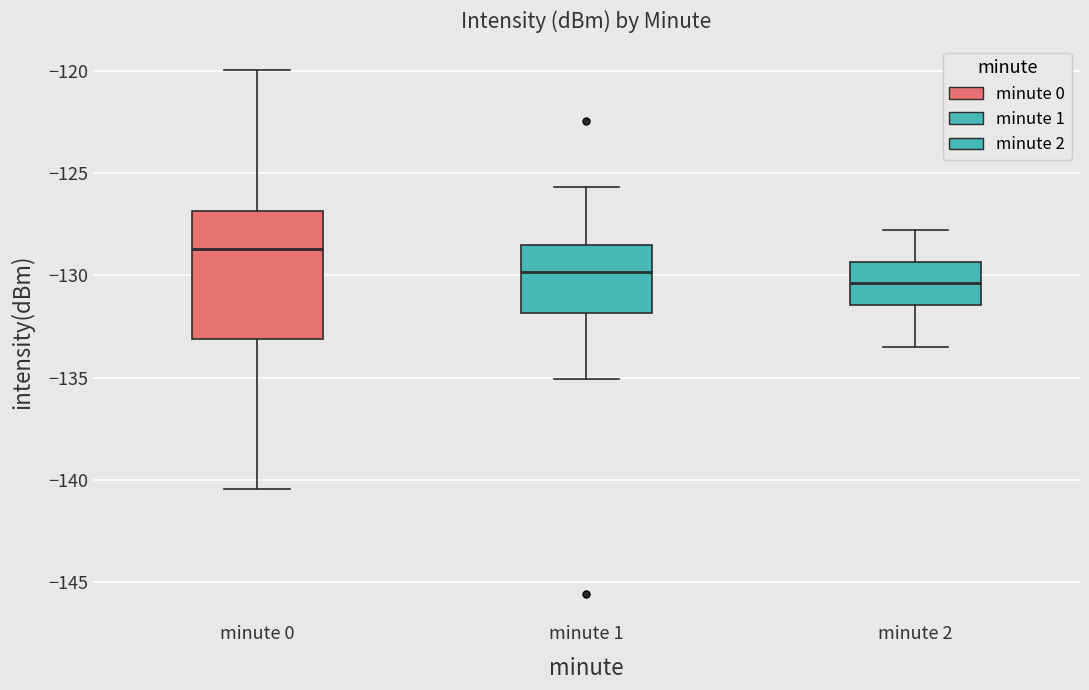

Reading left to right, transcribe this box plot: for each box, give where its median line is, the range the box spans, and where its two whiskers end, as read against the y-axis. The values are not printed on the chart, so give them approximately, as read against the axis.

minute 0: median -128.5, box -133.0 to -127.0, whiskers -140.5 to -120.0
minute 1: median -130.0, box -132.0 to -128.5, whiskers -135.0 to -125.5
minute 2: median -130.5, box -131.5 to -129.5, whiskers -133.5 to -128.0